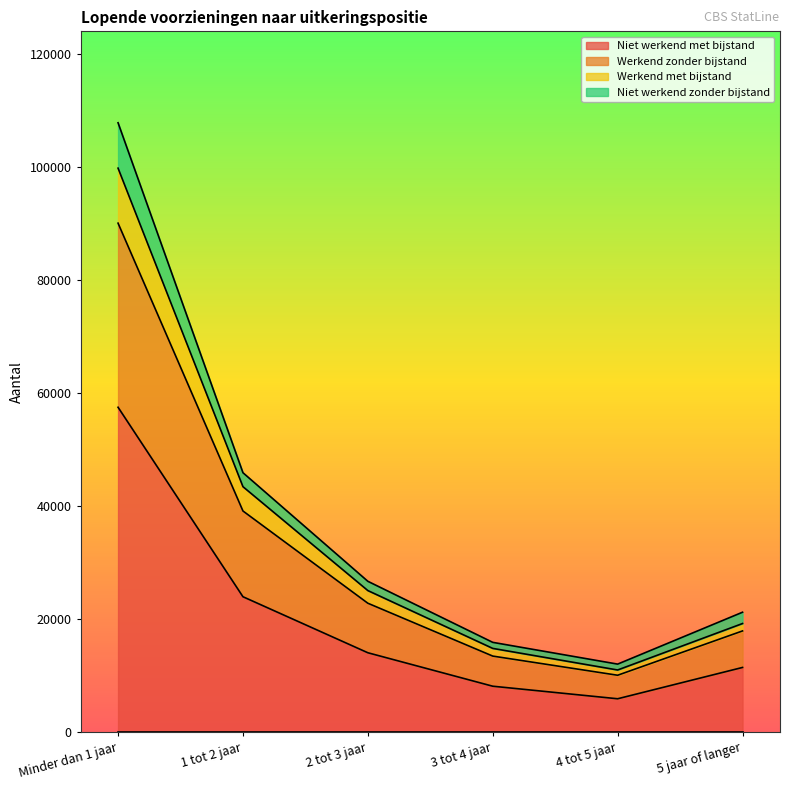

At which category does Niet werkend zonder bijstand reach its first local valley?

4 tot 5 jaar